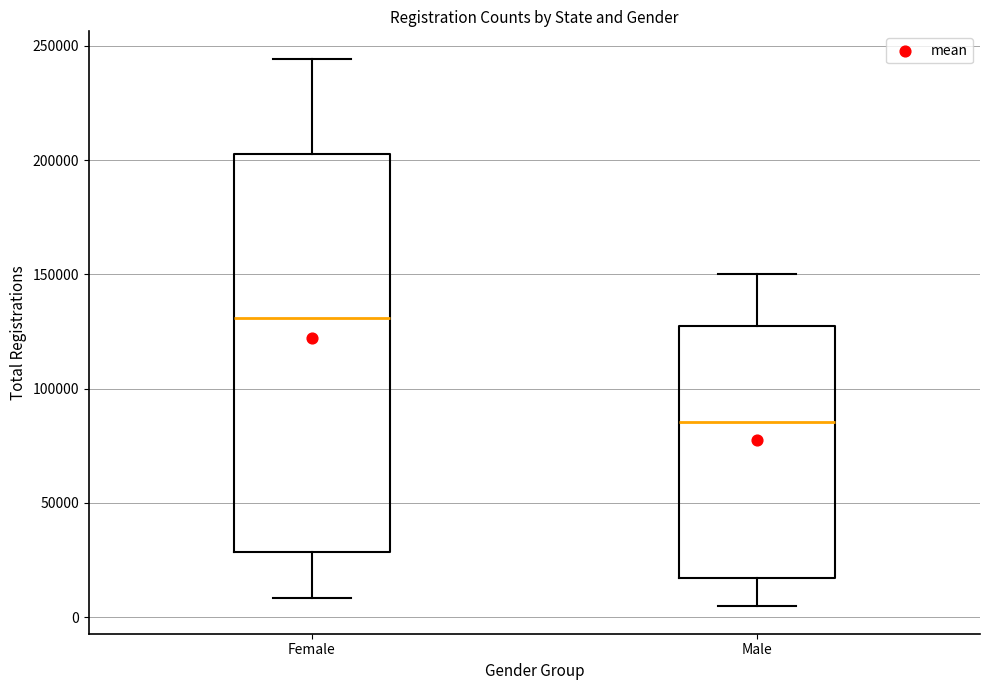

Reading left to right, read every box against the y-axis: the position of its median line, the range the box covers, and the ends of its whiskers. The values are not printed on the chart, so give them approximately, as read against the axis.

Female: median 130000, box 30000 to 205000, whiskers 10000 to 245000
Male: median 85000, box 15000 to 125000, whiskers 5000 to 150000